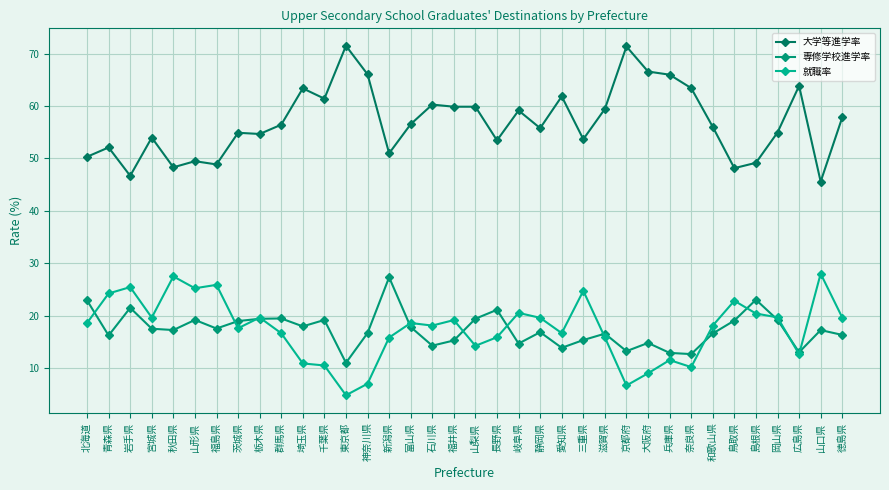

True or false: 専修学校進学率 has more than 2 interior local peaks.

True